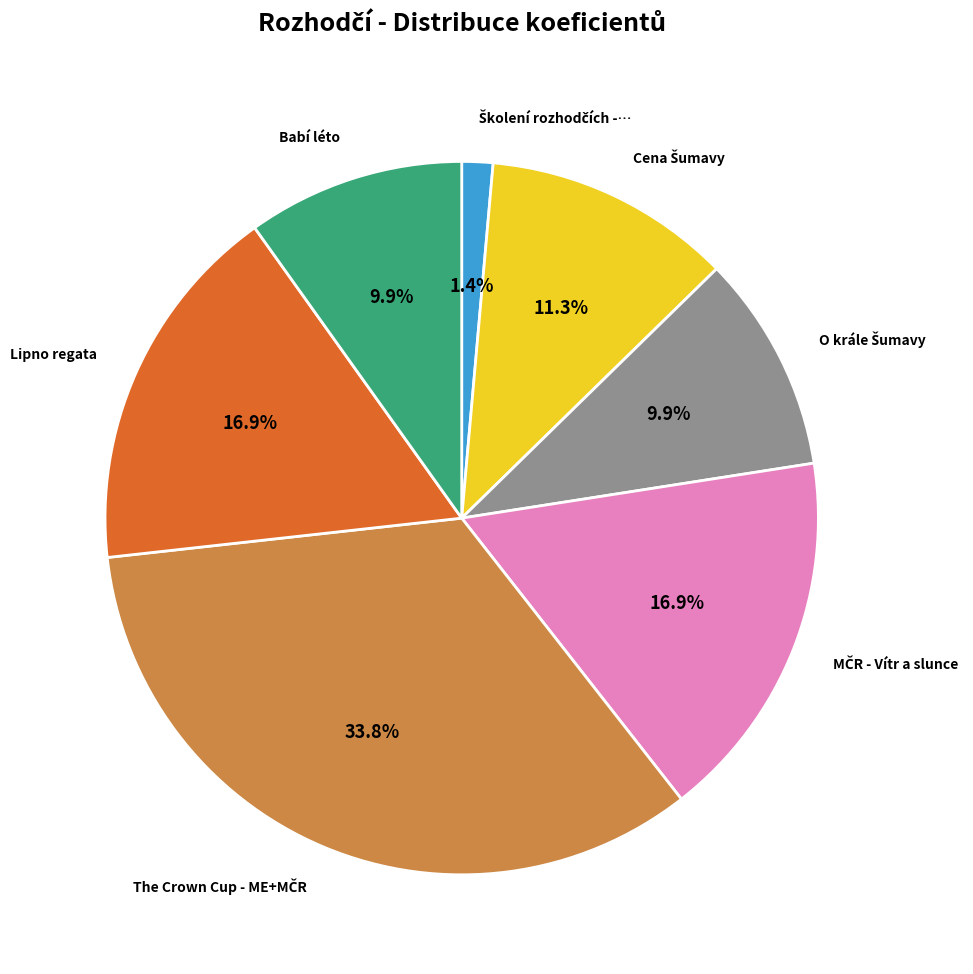

Is there a majority slice in this chart?

No